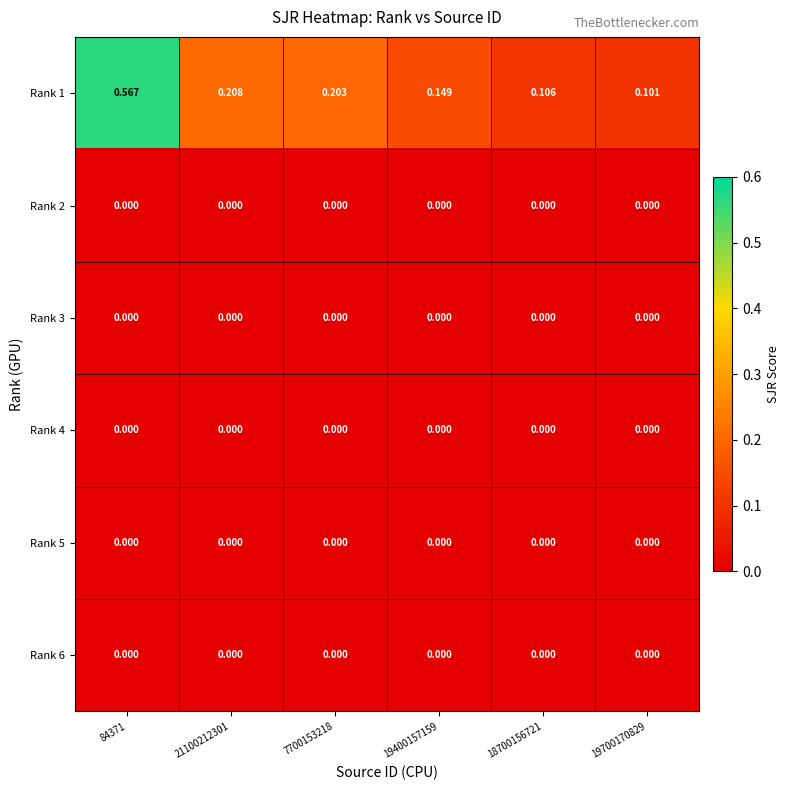

Which series has the largest total across all categories?

Rank 1